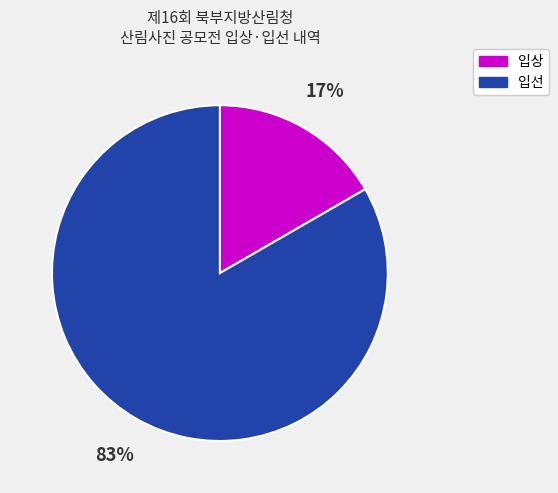

Does any single category account for the majority?

Yes